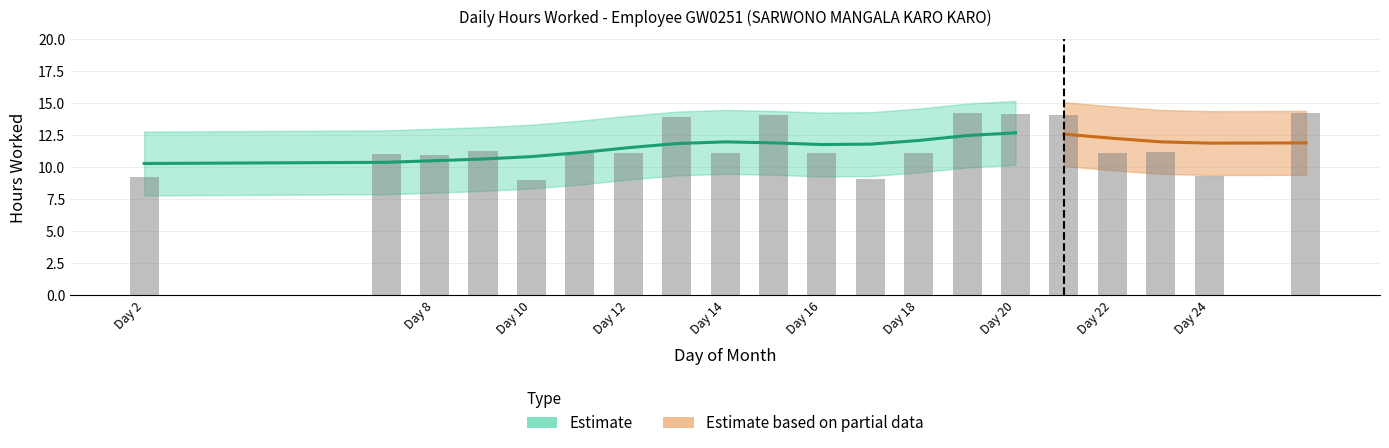

Rank the series by their maximum value, from highest to lowest.

Hours Upper, Hours Worked, Hours Low